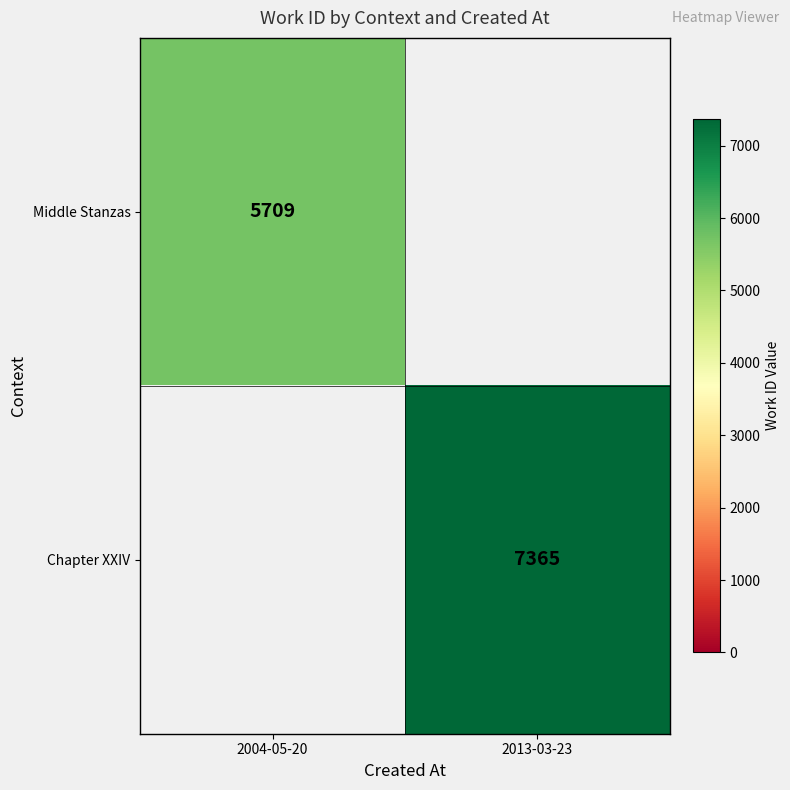

How many categories are shown in the chart?

2